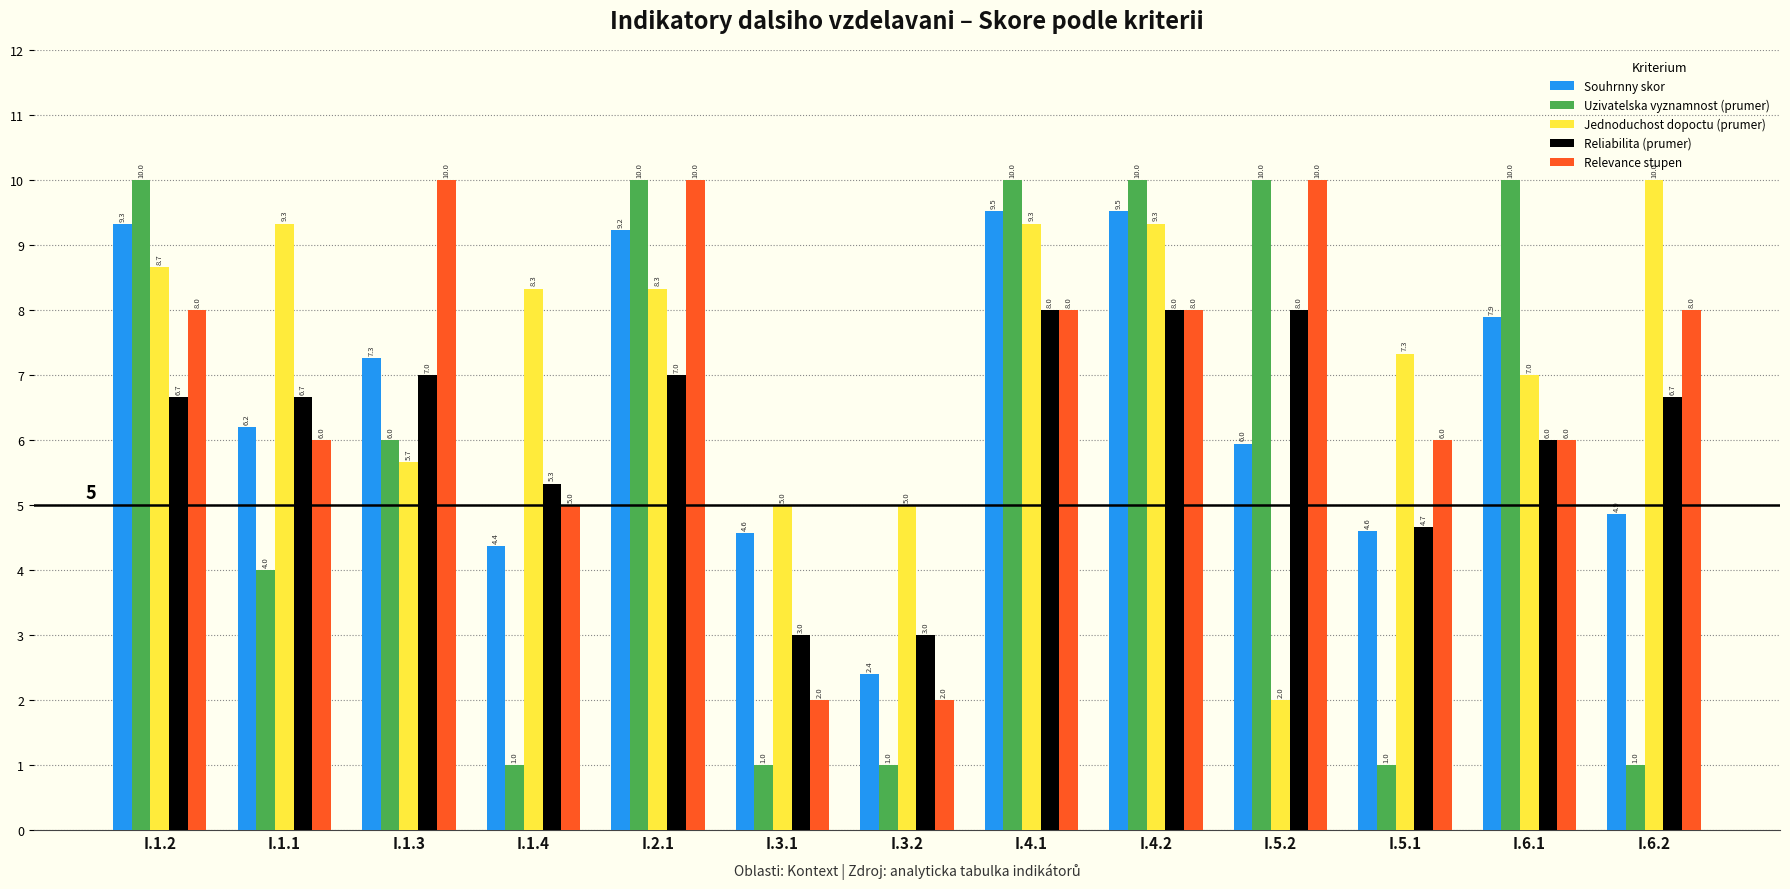

Between I.5.1 and I.6.1, which series saw the biggest shift?

Uzivatelska vyznamnost (prumer)